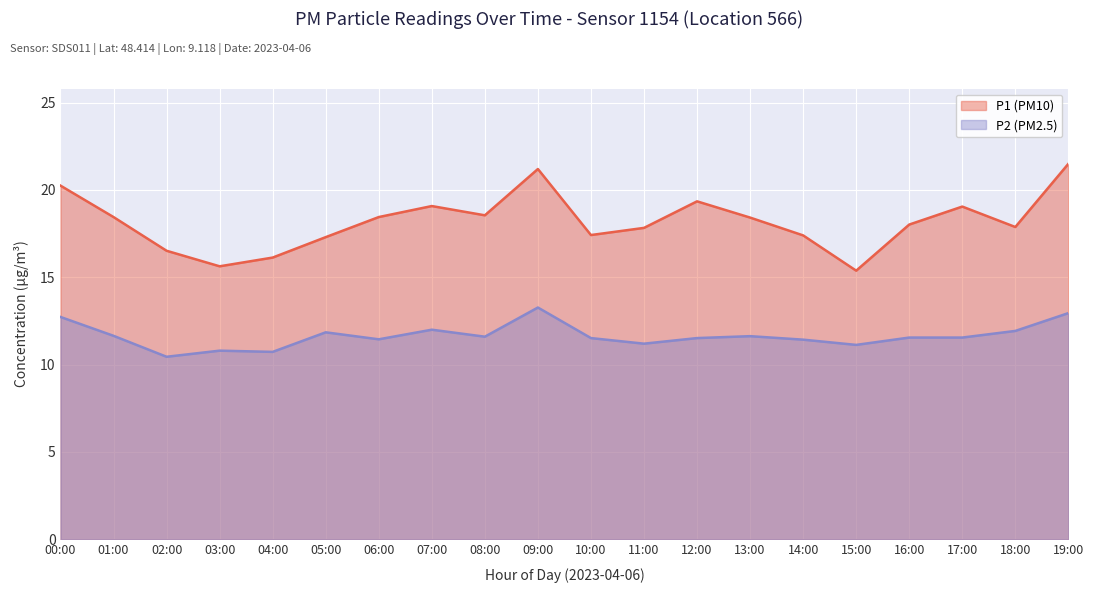

What is the smallest value displayed?

10.4